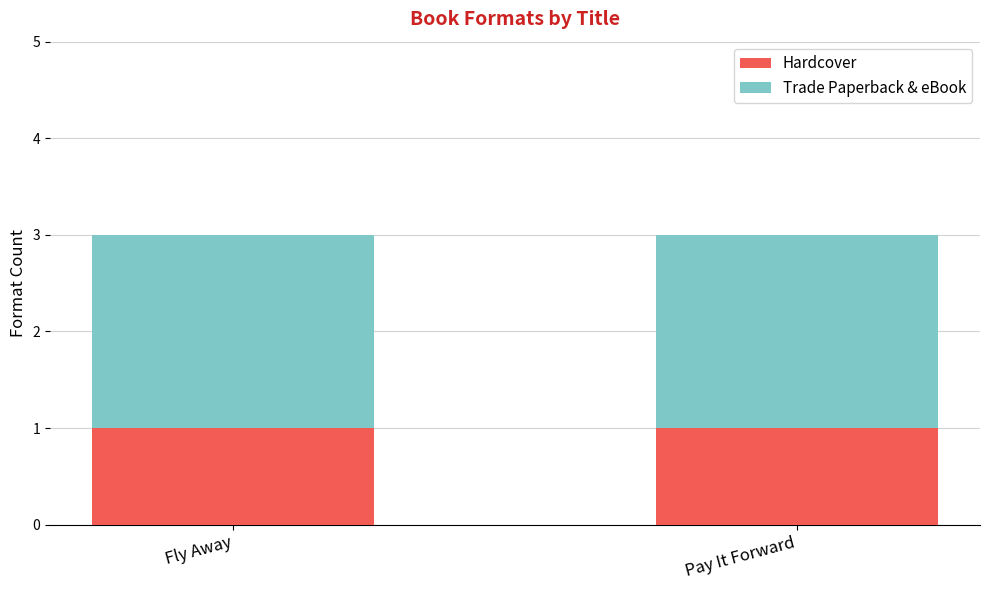

What is the total value across all series at Pay It Forward?

3